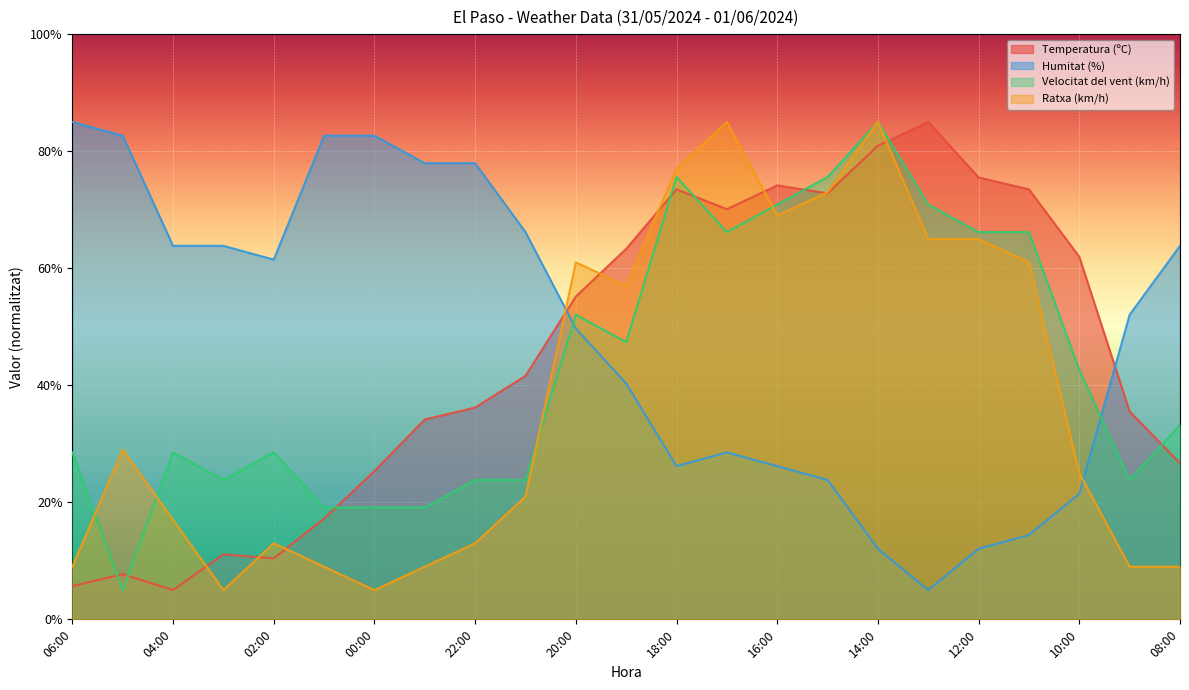

What value does the Humitat (%) series have at 10:00?

21.5